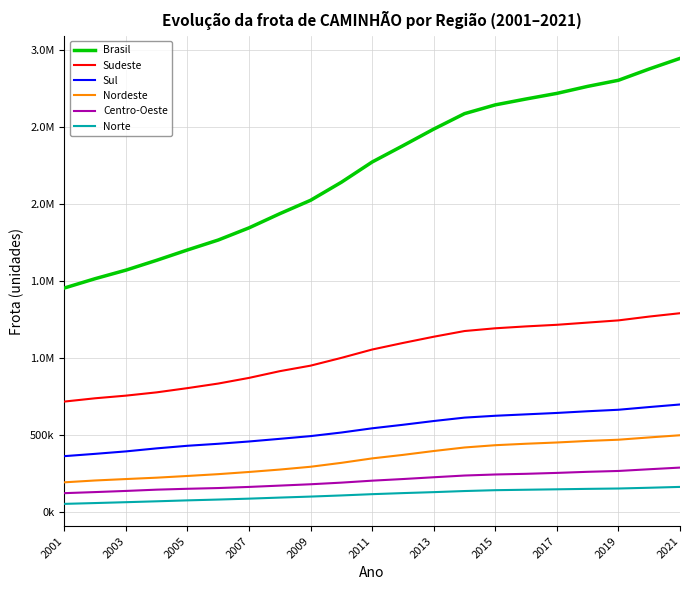

What is the difference between the second highest and minimum values in the Norte series?

104747